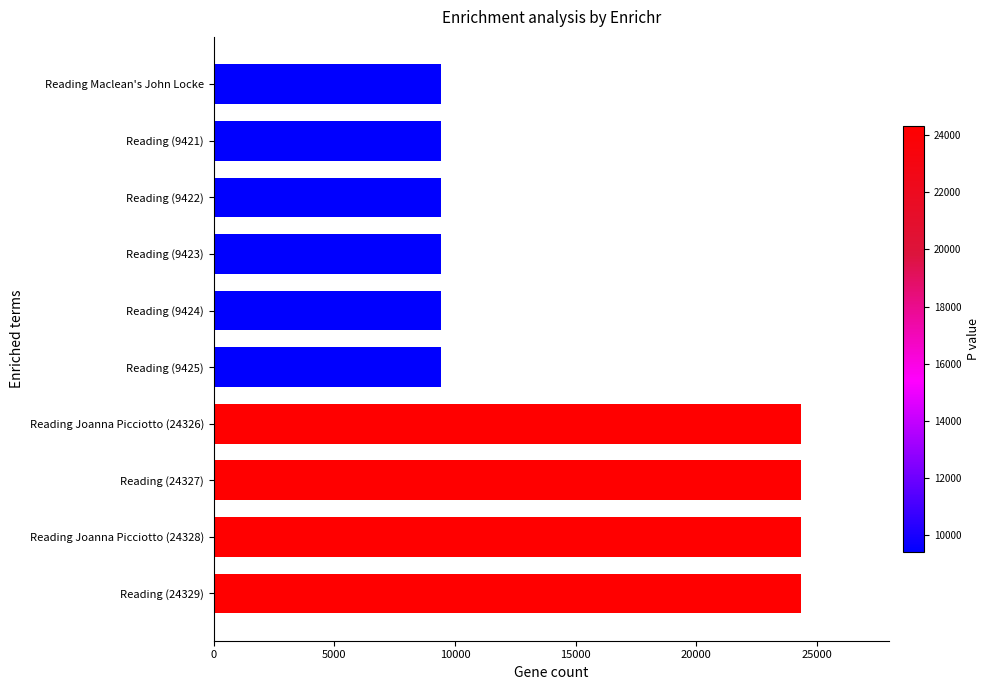

Read the value at Reading (9422), to the nearest 50.

9400